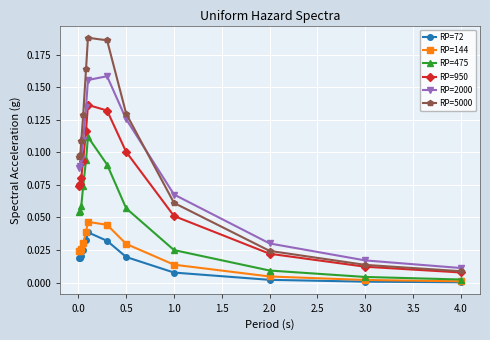

Which series has the widest spread of values?

RP=5000